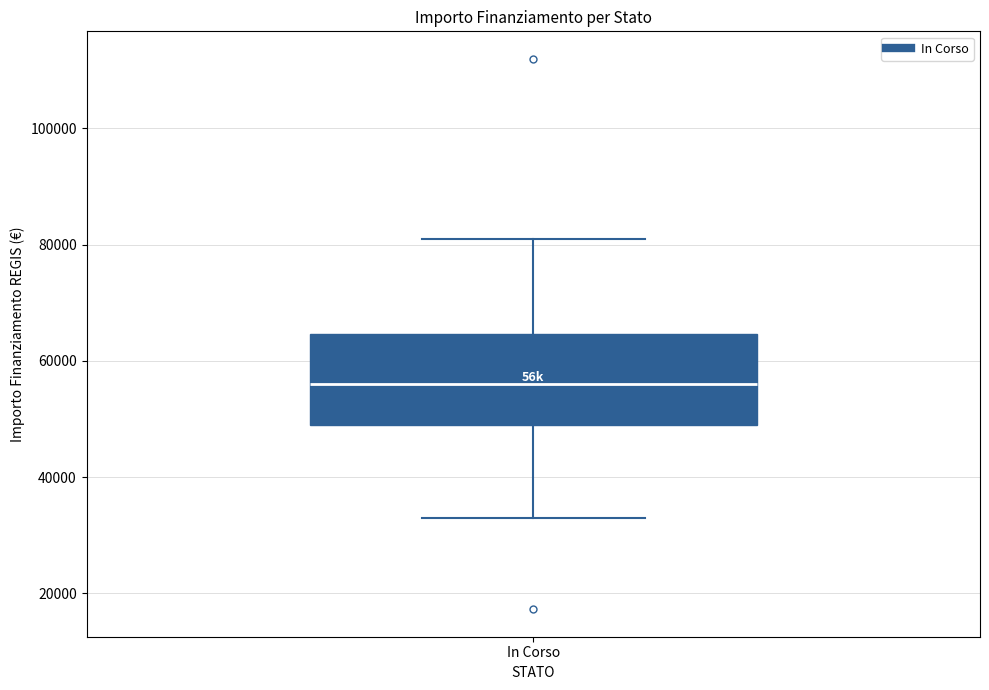

Transcribe this box plot: give where the median line is, the range the box spans, and where the two whiskers end, as read against the y-axis. The values are not printed on the chart, so give them approximately, as read against the axis.

median 56000, box 50000 to 64000, whiskers 32000 to 80000